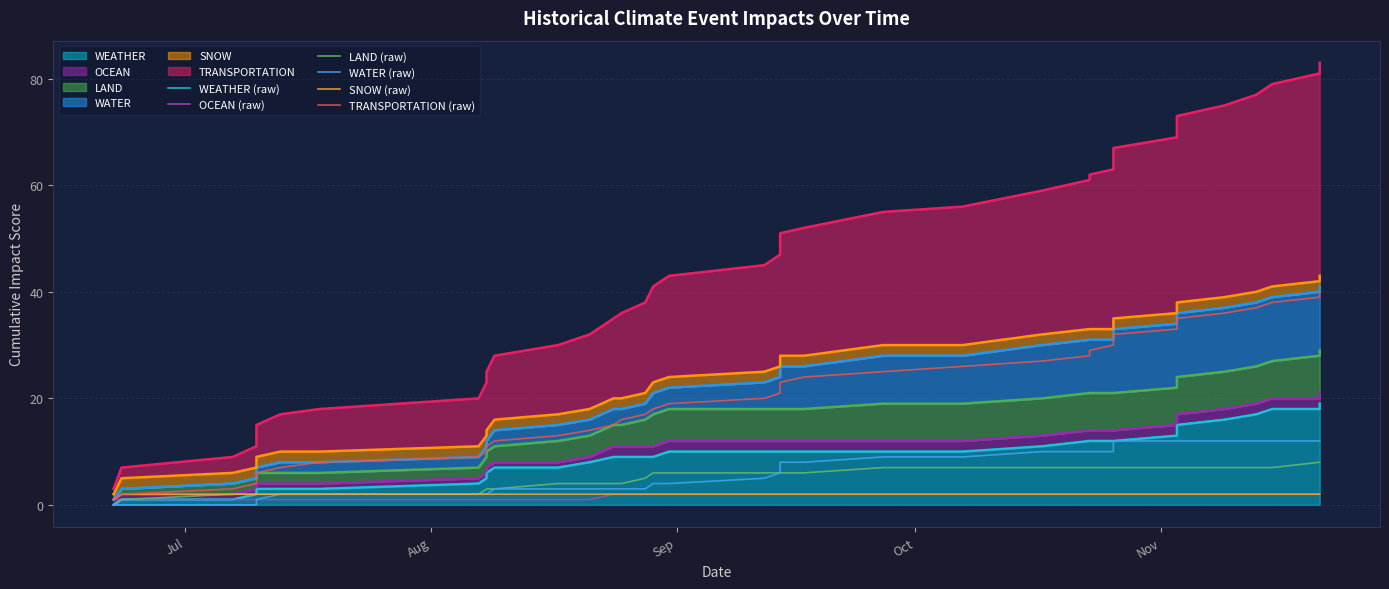

What is the value of the OCEAN (raw) point at the 8th from the left?

1